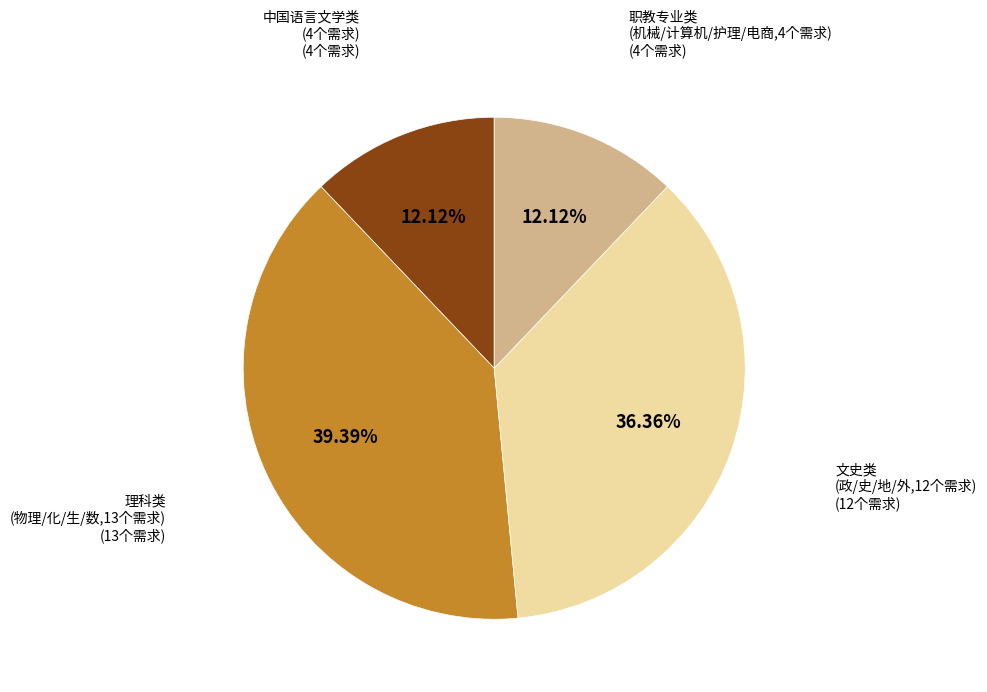

Is there a majority slice in this chart?

No